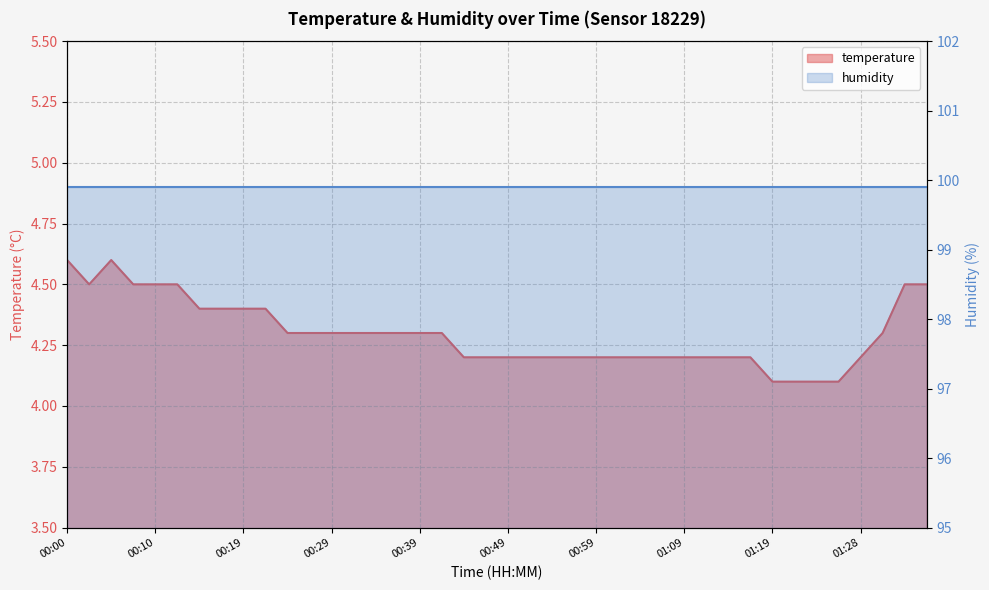

What is the label of the 27th point from the right?

00:32